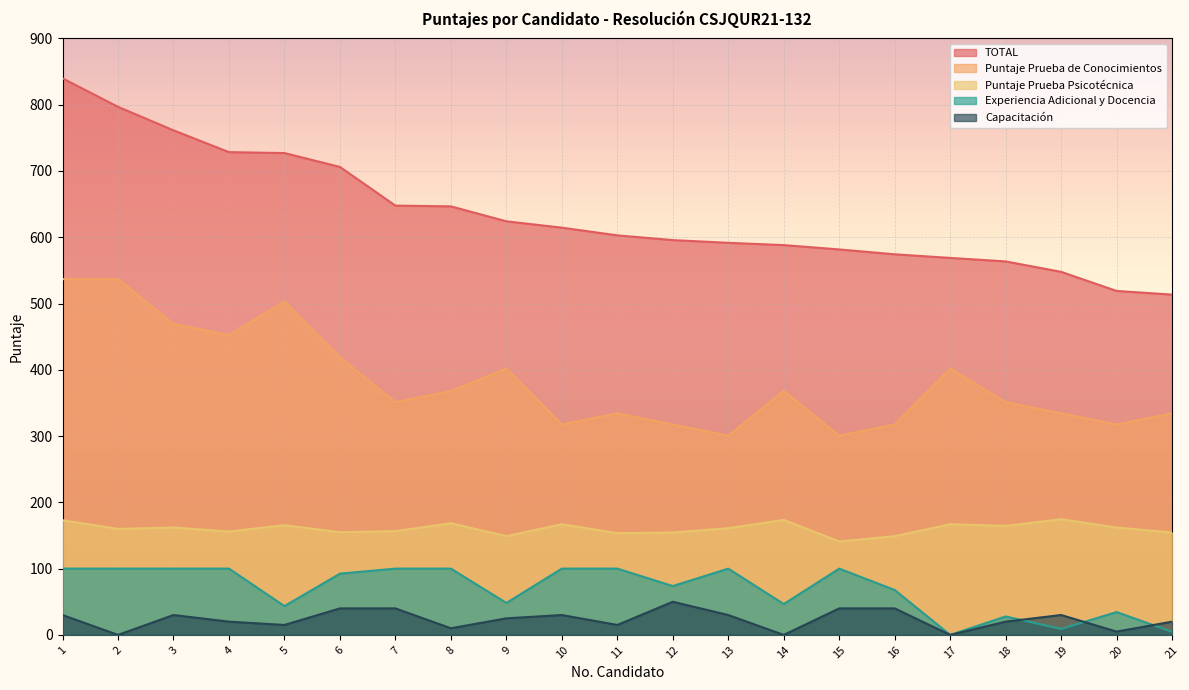

The Capacitación series shows 5.0 at 20. True or false?

True